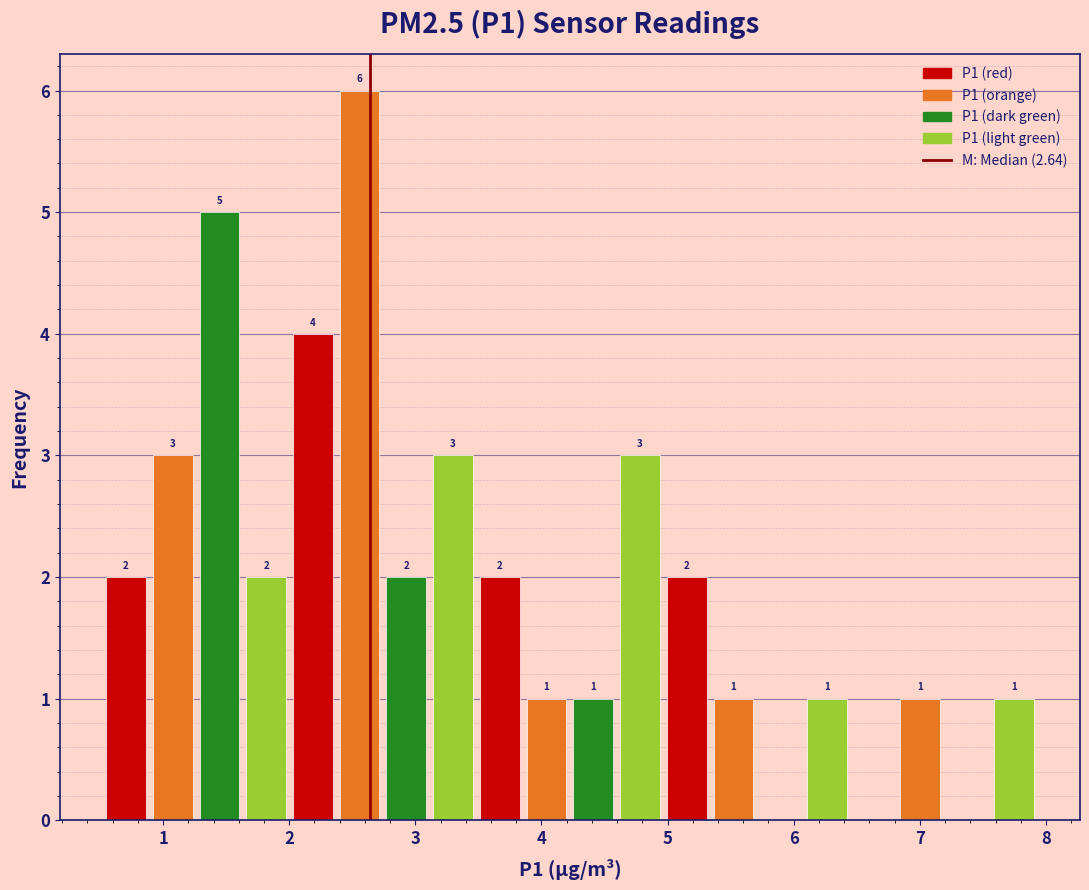

Around what value on the x-axis is the tallest bar? Give the approximate position of its centre, as read against the axis.

2.6